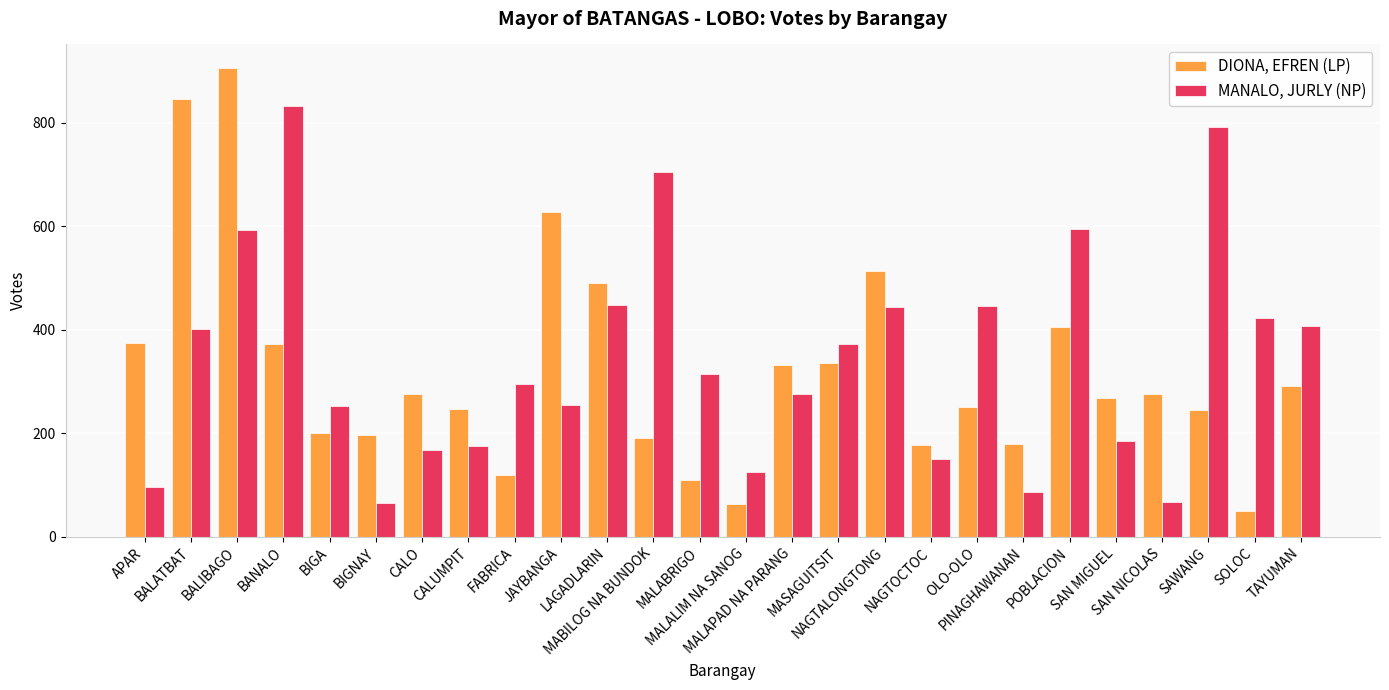

What is the value of the DIONA, EFREN (LP) bar at the 18th from the left?

177